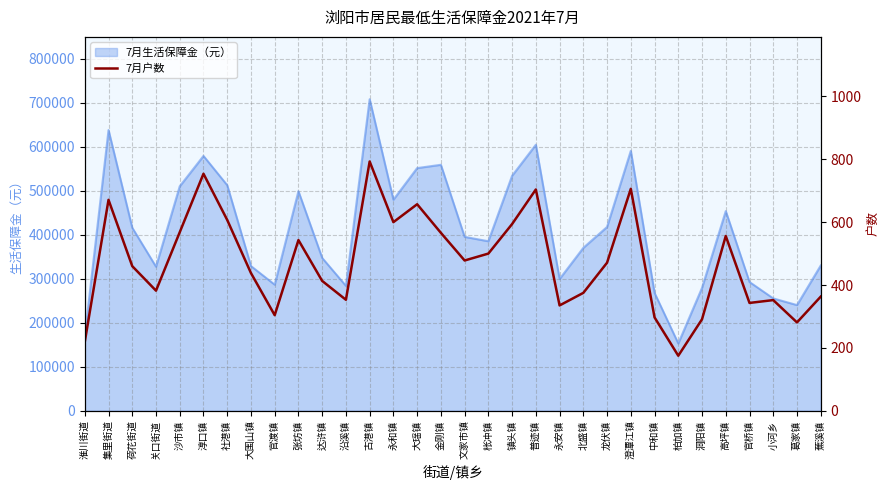

What is the lowest value of the 7月生活保障金（元） series?

152976